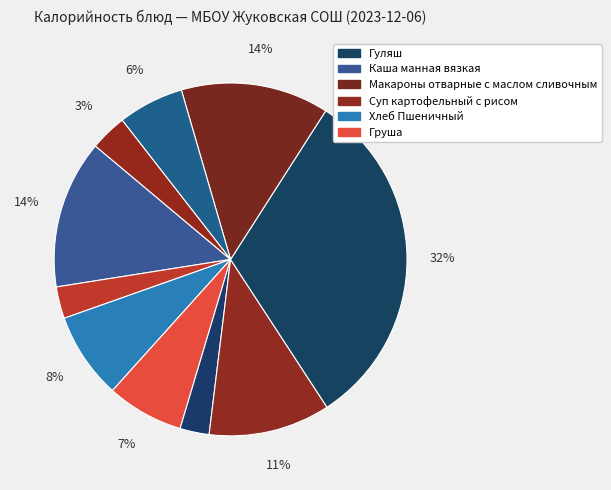

How many slices are in this pie chart?

10